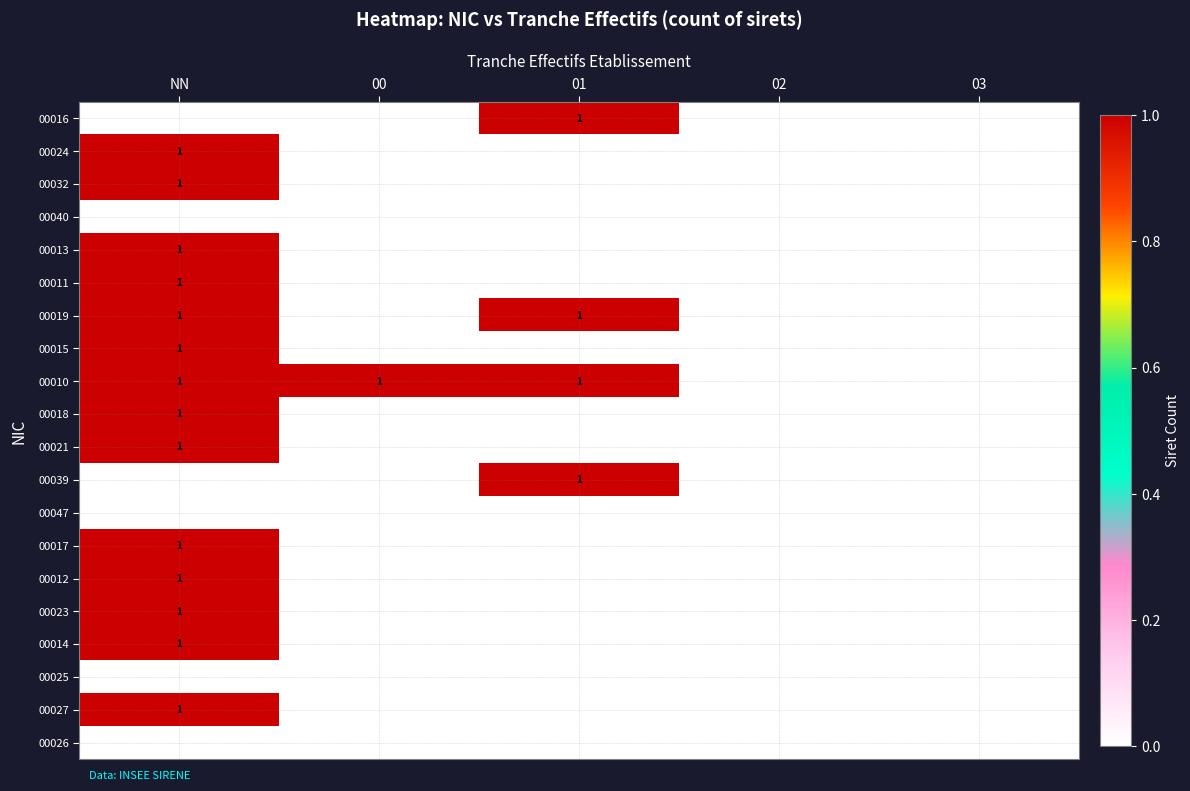

The value of 00015 at NN is 1. True or false?

True